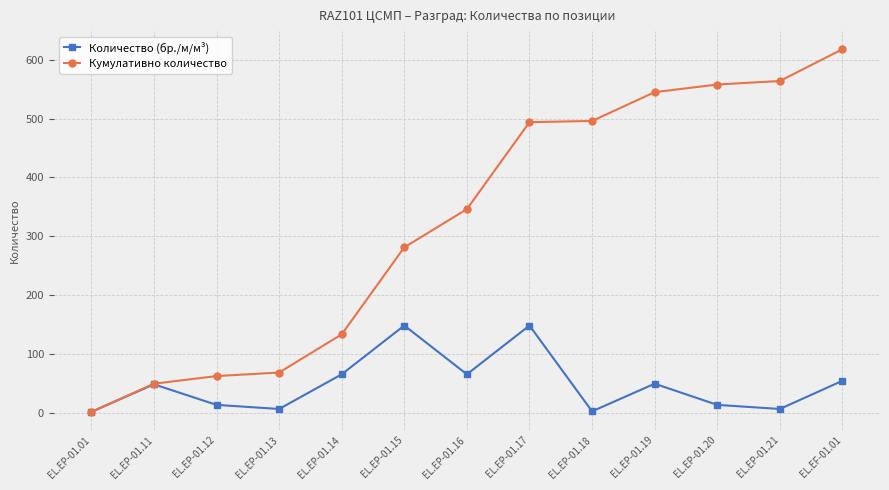

At which category is the sum across all series the highest?

EL.EF-01.01